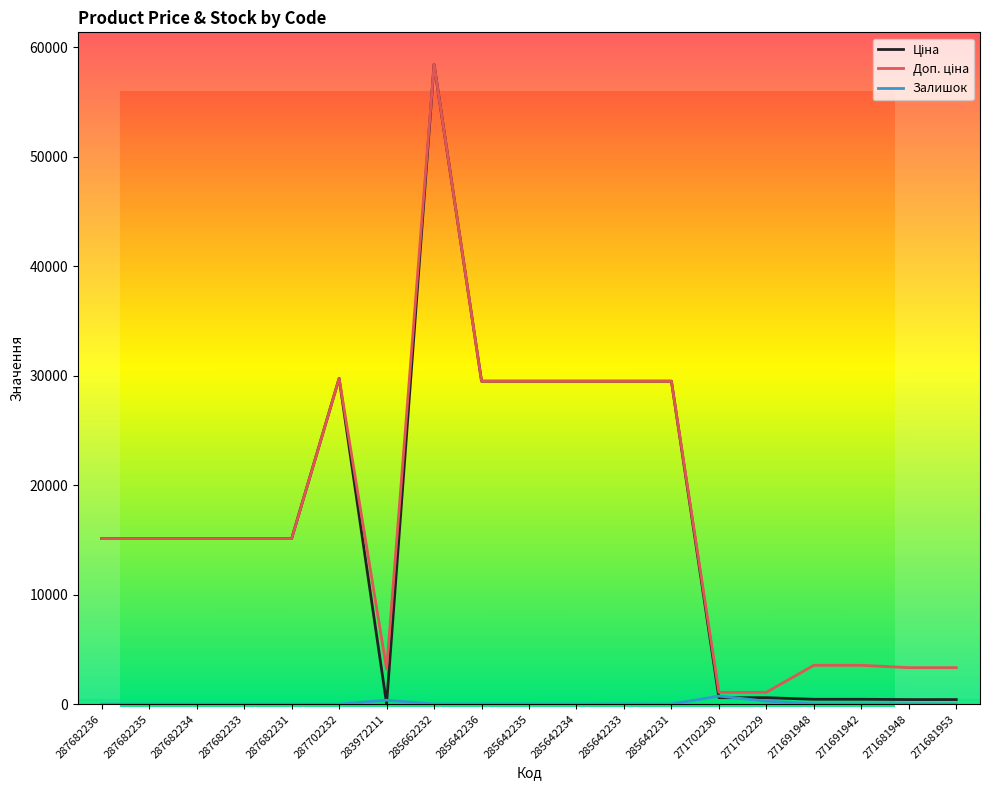

Does the chart display data point markers on the line(s)?

No